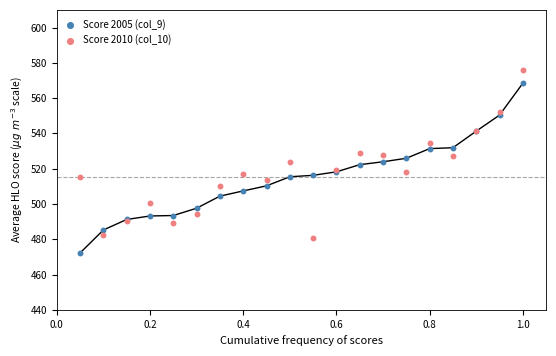

Which series reaches the minimum Y coordinate?

Score 2005 (col_9)